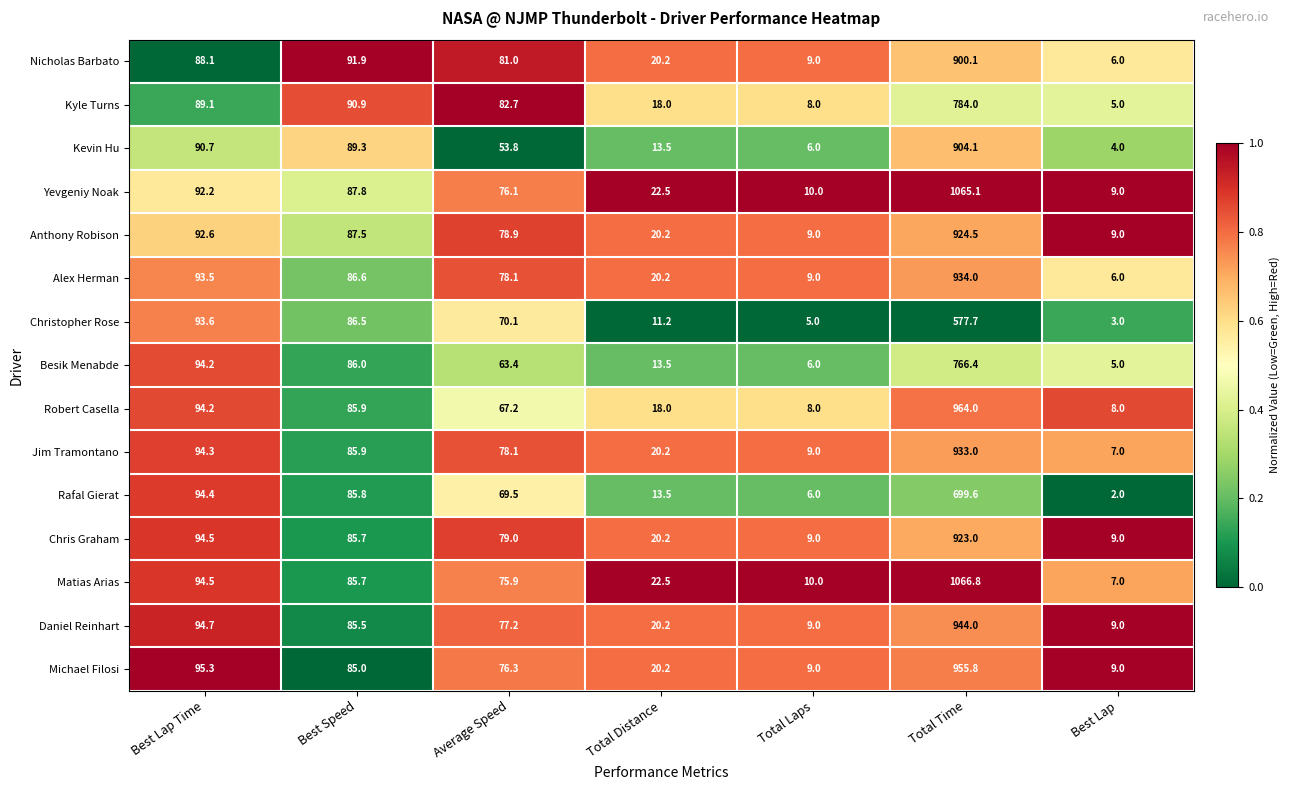

How many values in the Rafal Gierat series exceed 69?

4